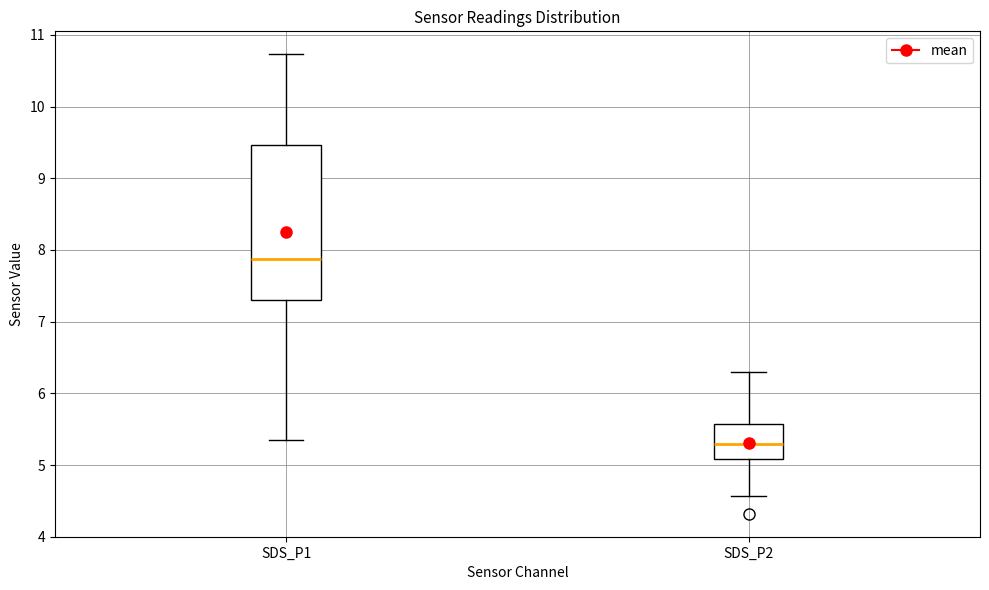

Which box's median line is the highest?

SDS_P1